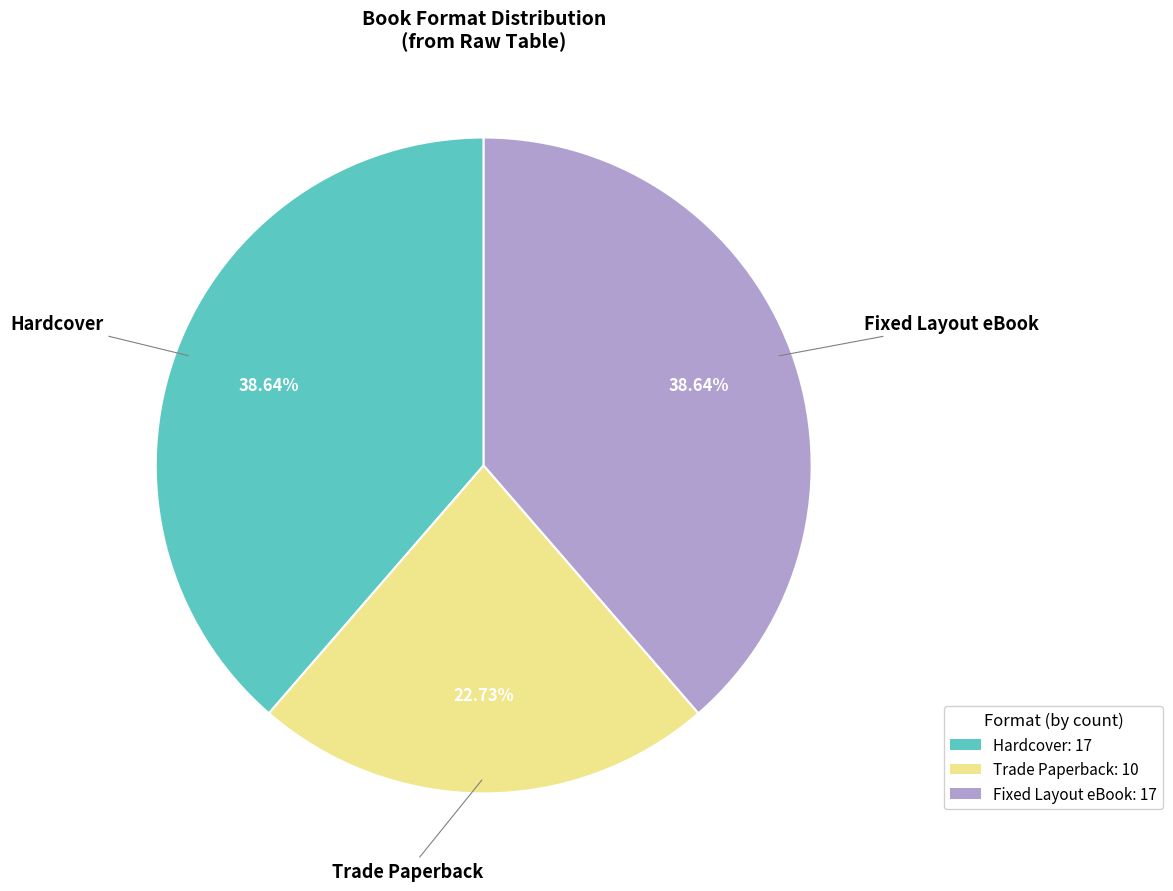

To the nearest percent, what is the combined percentage of Fixed Layout eBook and Hardcover?

77%